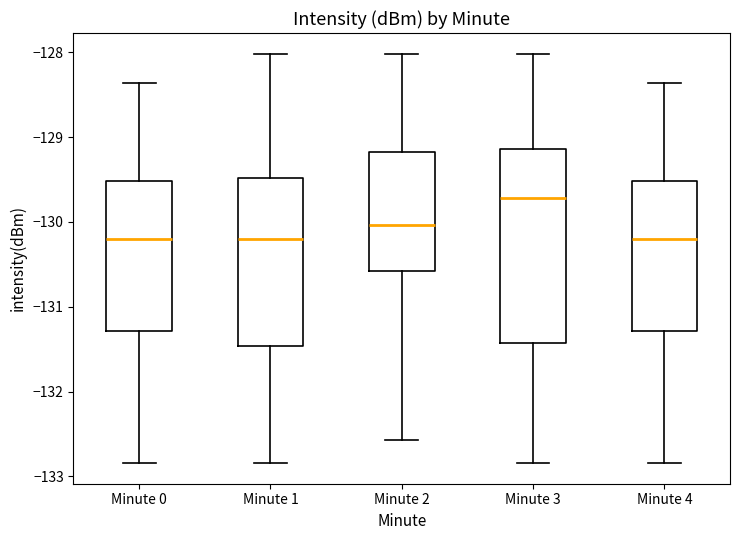

Where does the median line of the box for Minute 2 sit on the y-axis? The values are not printed on the chart, so give them approximately, as read against the axis.

-130.0